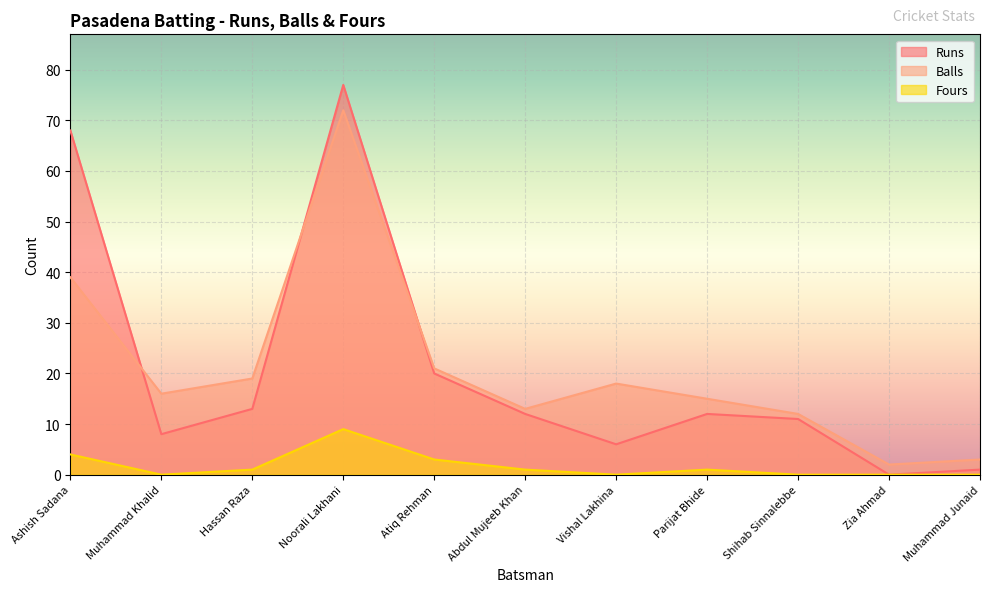

Reading right to left, transcribe all the data shown in this chart.

Runs: 1	0	11	12	6	12	20	77	13	8	68
Balls: 3	2	12	15	18	13	21	72	19	16	39
Fours: 0	0	0	1	0	1	3	9	1	0	4